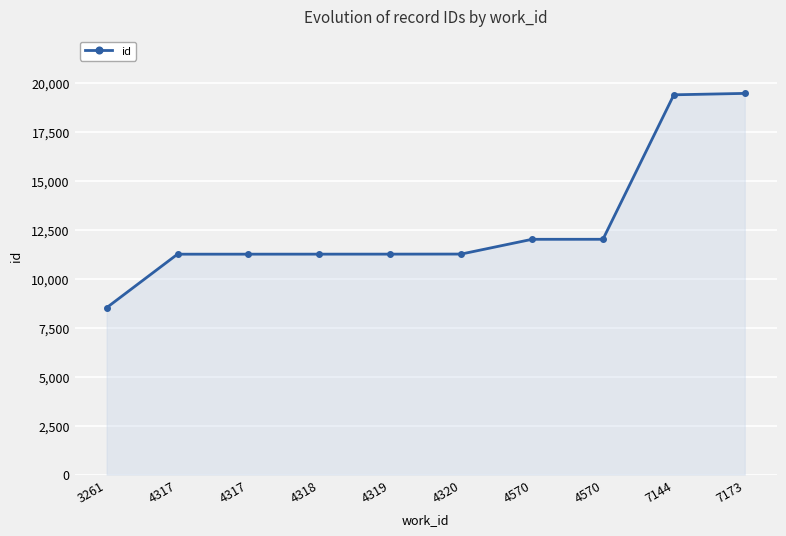

Does the chart display data point markers on the line(s)?

Yes